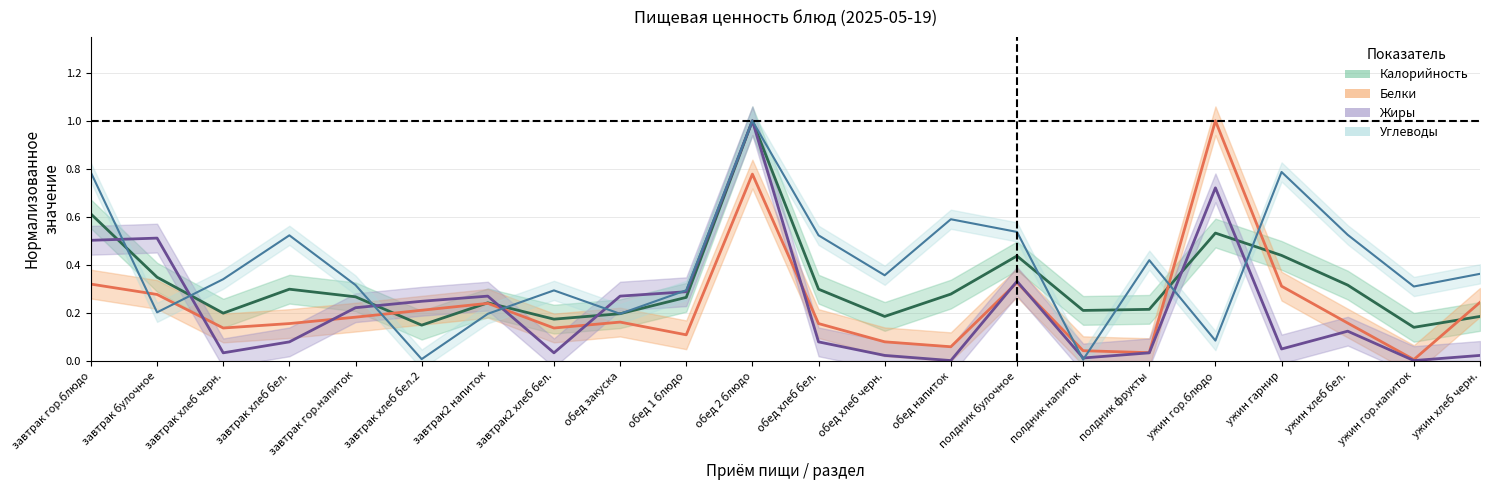

Reading left to right, what are all the values shown in this chart?

Калорийность: 0.6	0.3	0.2	0.3	0.3	0.1	0.2	0.2	0.2	0.3	1.0	0.3	0.2	0.3	0.4	0.2	0.2	0.5	0.4	0.3	0.1	0.2
Белки: 0.3	0.3	0.1	0.2	0.2	0.2	0.2	0.1	0.2	0.1	0.8	0.2	0.1	0.1	0.3	0.0	0.0	1.0	0.3	0.2	0.0	0.2
Жиры: 0.5	0.5	0.0	0.1	0.2	0.2	0.3	0.0	0.3	0.3	1.0	0.1	0.0	0.0	0.3	0.0	0.0	0.7	0.0	0.1	0.0	0.0
Углеводы: 0.8	0.2	0.3	0.5	0.3	0.0	0.2	0.3	0.2	0.3	1.0	0.5	0.4	0.6	0.5	0.0	0.4	0.1	0.8	0.5	0.3	0.4